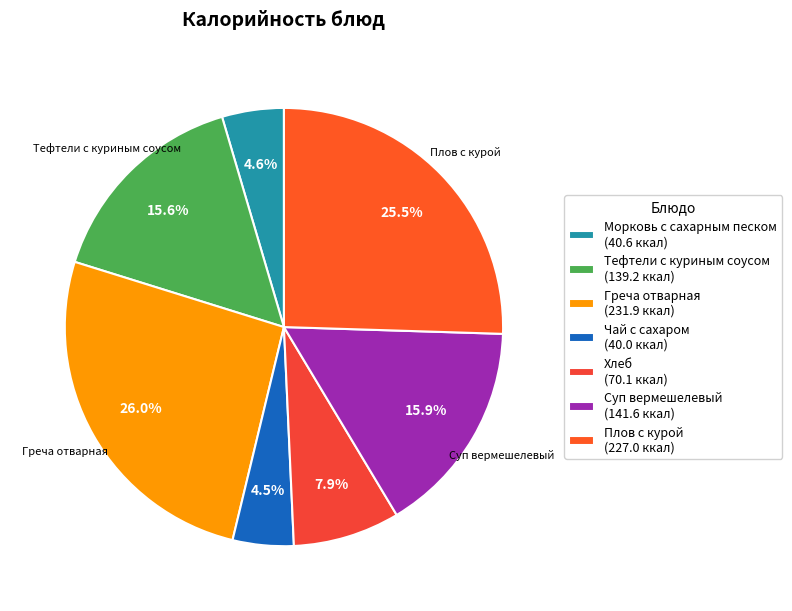

To the nearest percent, what is the combined percentage of Суп вермешелевый and Плов с курой?

41%